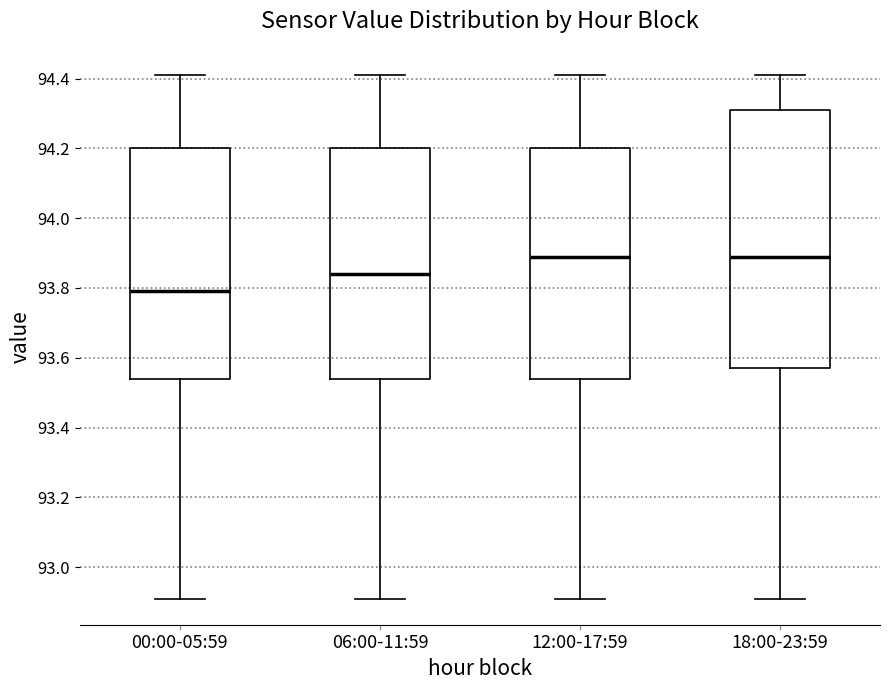

Reading left to right, read every box against the y-axis: the position of its median line, the range the box covers, and the ends of its whiskers. The values are not printed on the chart, so give them approximately, as read against the axis.

00:00-05:59: median 93.80, box 93.54 to 94.20, whiskers 92.92 to 94.42
06:00-11:59: median 93.84, box 93.54 to 94.20, whiskers 92.92 to 94.42
12:00-17:59: median 93.90, box 93.54 to 94.20, whiskers 92.92 to 94.42
18:00-23:59: median 93.90, box 93.58 to 94.32, whiskers 92.92 to 94.42